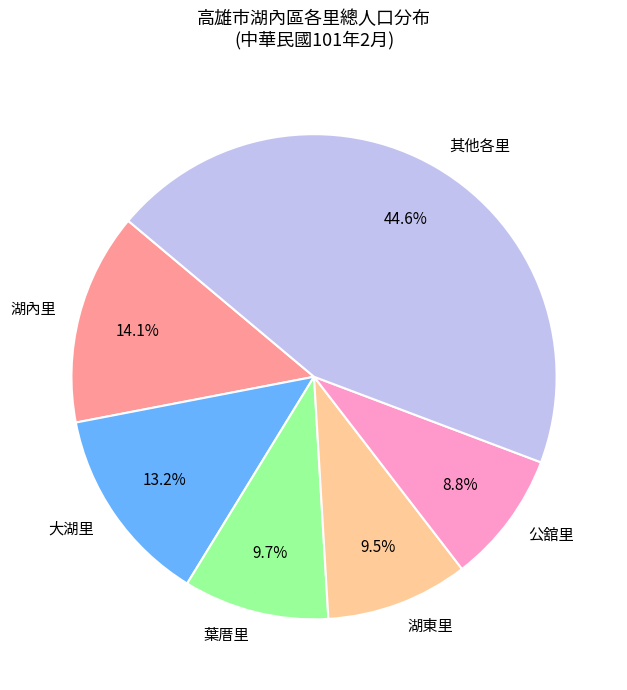

Which has a higher value, 公舘里 or 湖內里?

湖內里